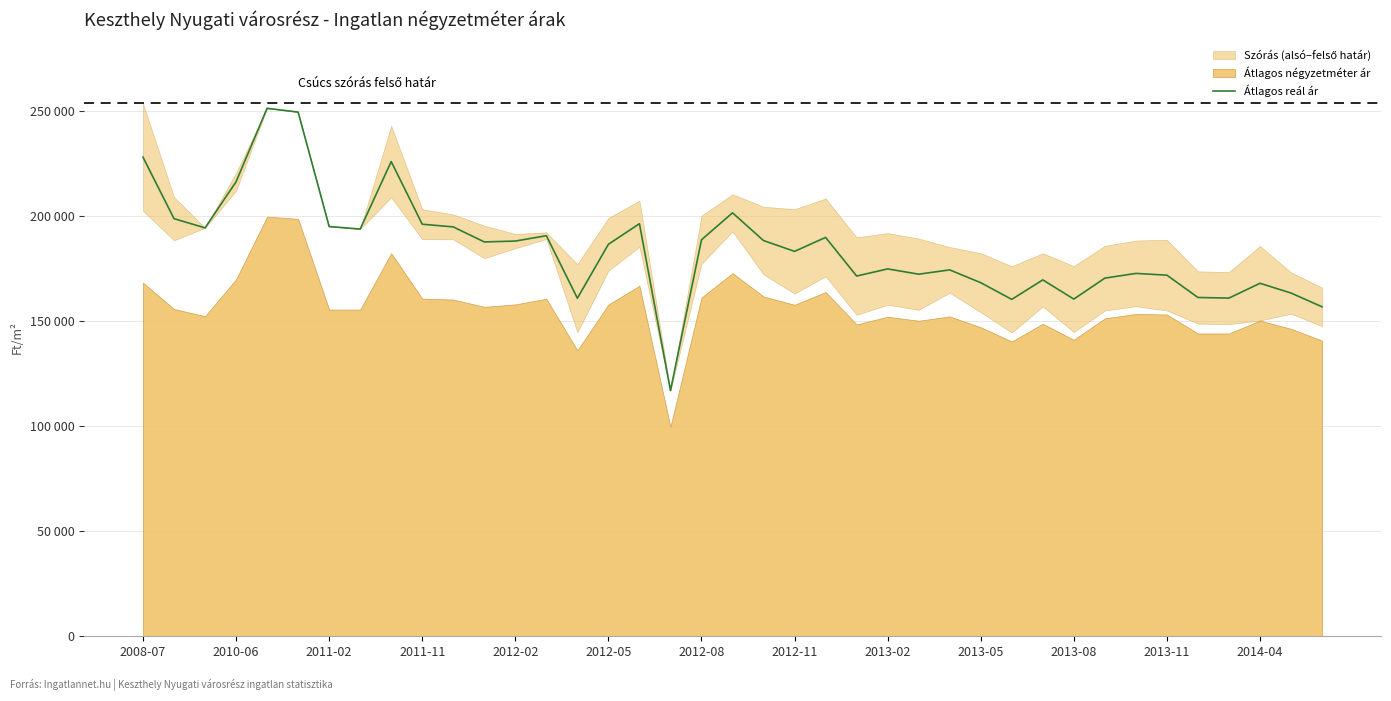

How many interior local peaks (higher than both neighbors) does the data have?

11